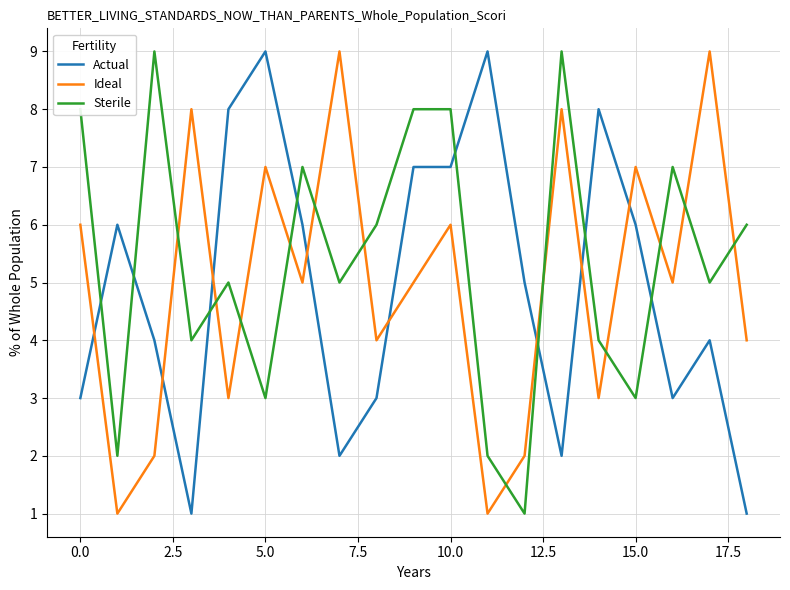

Which series ends up on top after the final intersection of Actual and Ideal?

Ideal